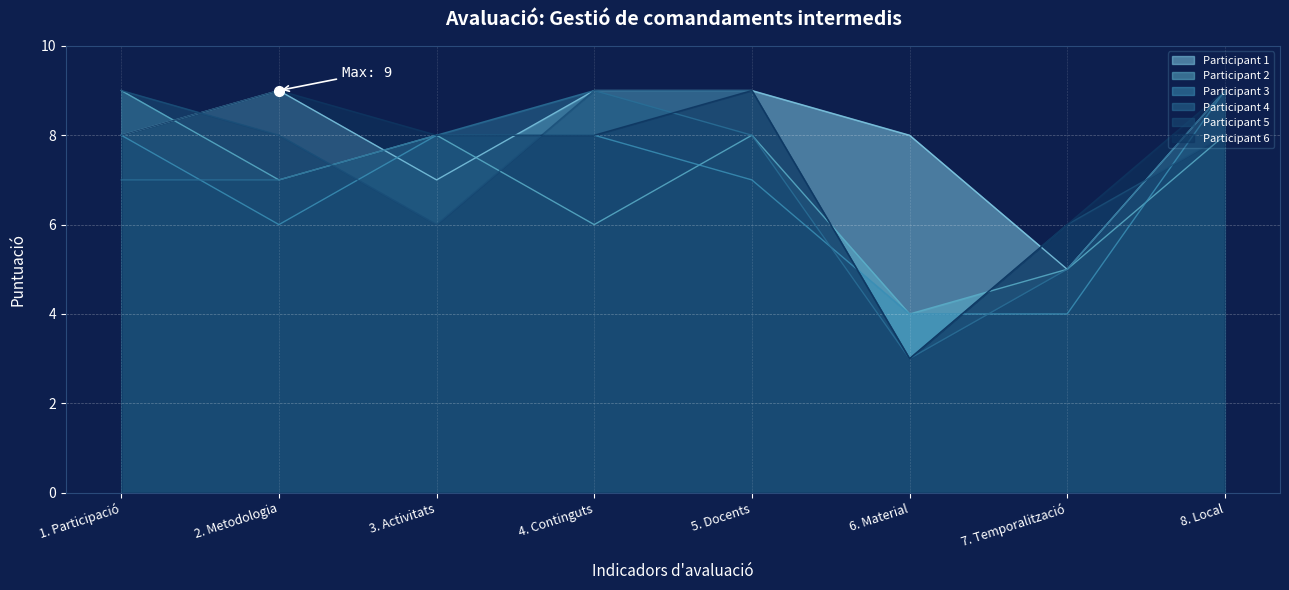

The Participant 3 series shows 4 at 1. Participació. True or false?

False